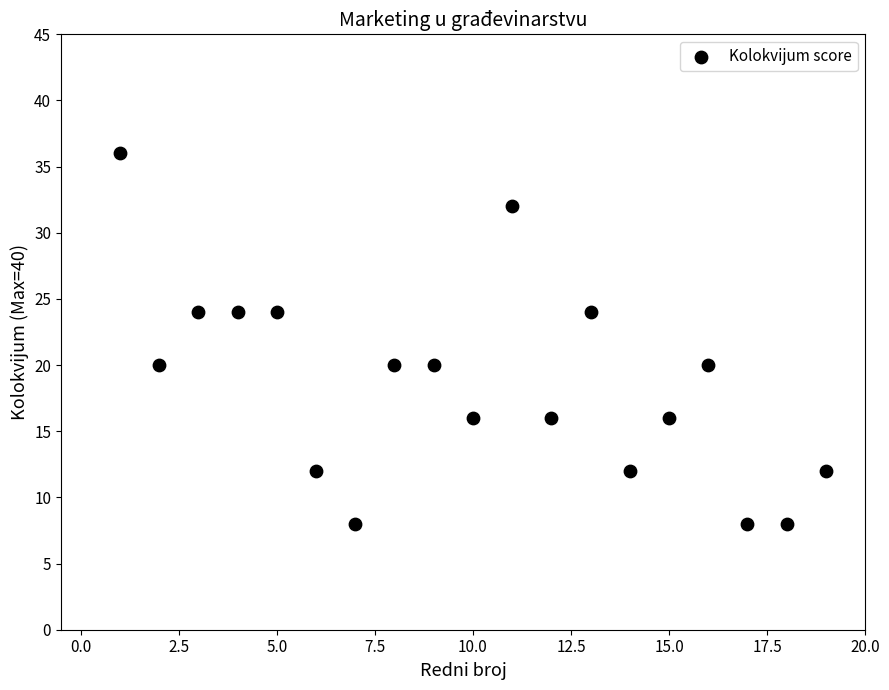

What is the range of X values (max minus min)?

18